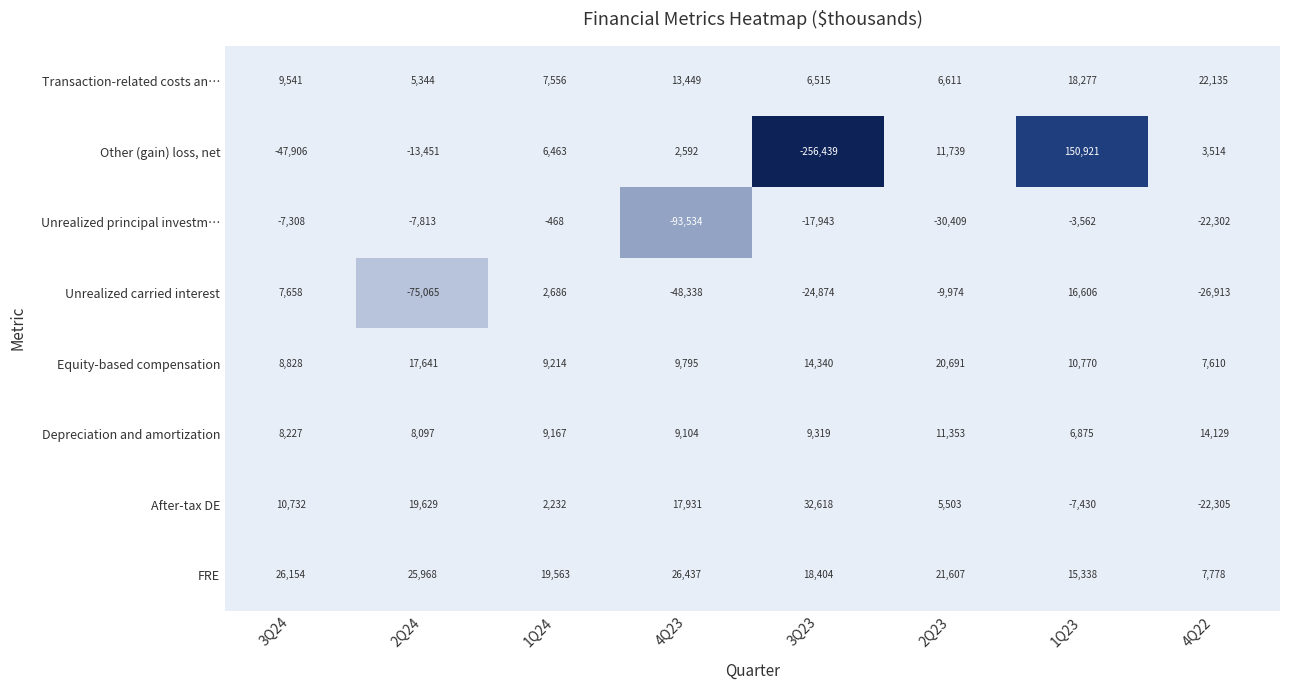

At how many categories does at least one series exceed 21665?

6